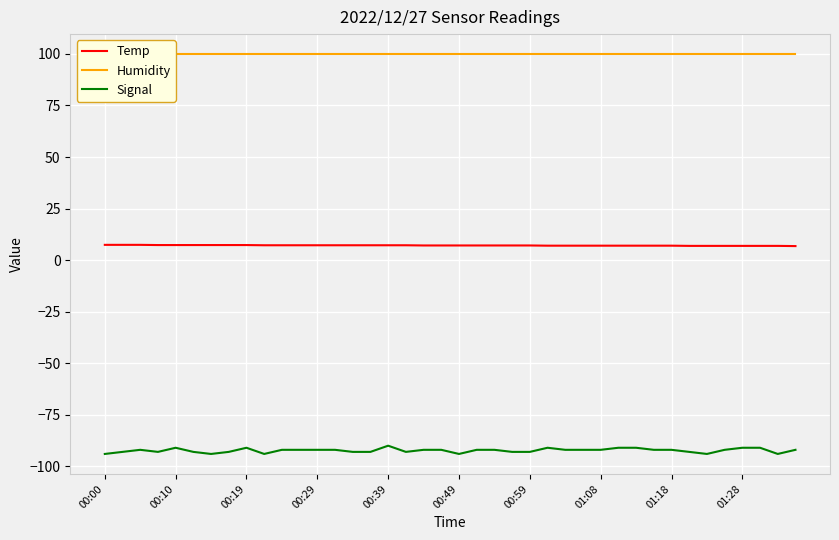

True or false: Temp and Signal intersect in this chart.

False